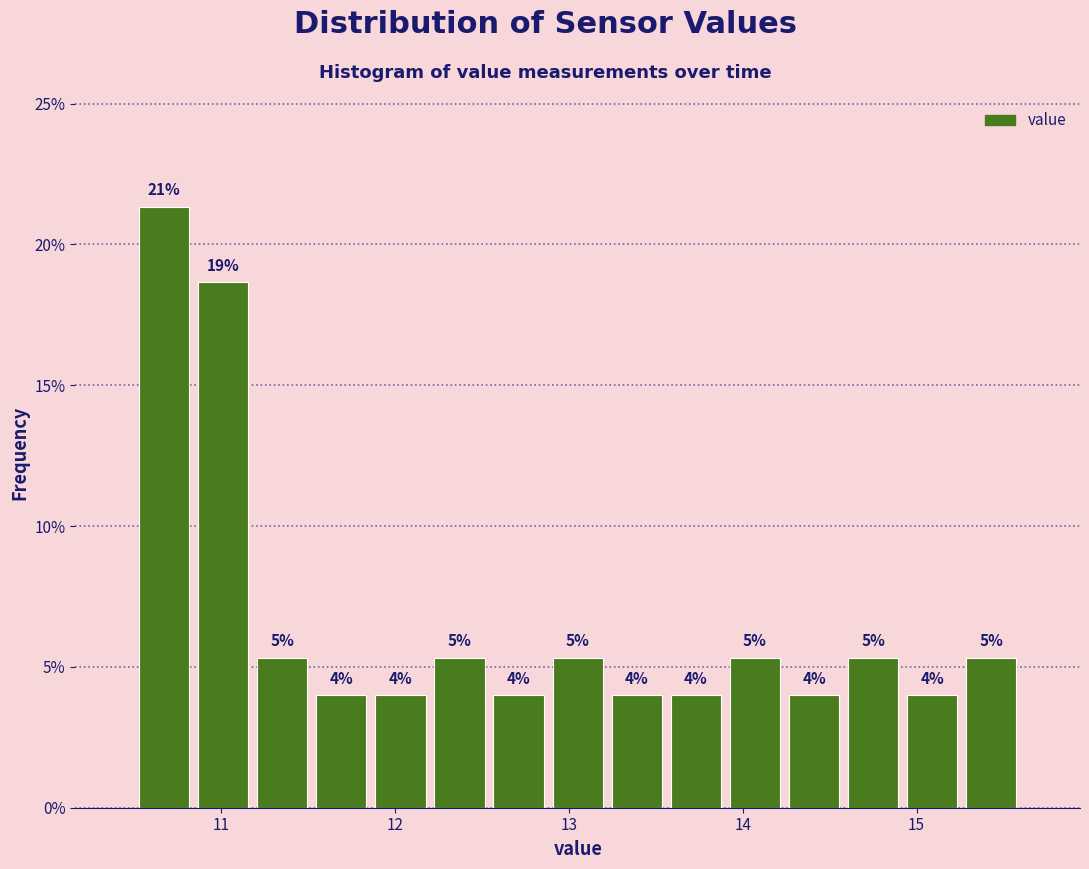

Read against the x-axis, roughly where is the centre of the tallest bar?

10.7